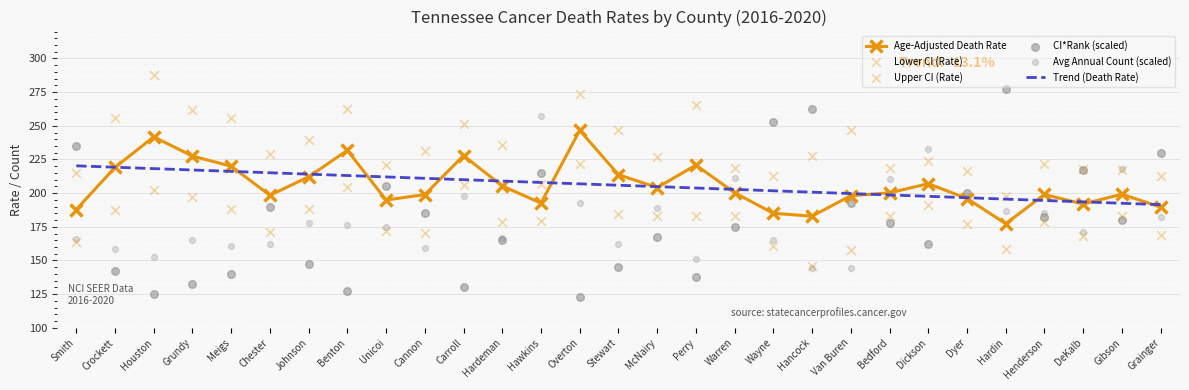

At how many categories does at least one series exceed 129?

29